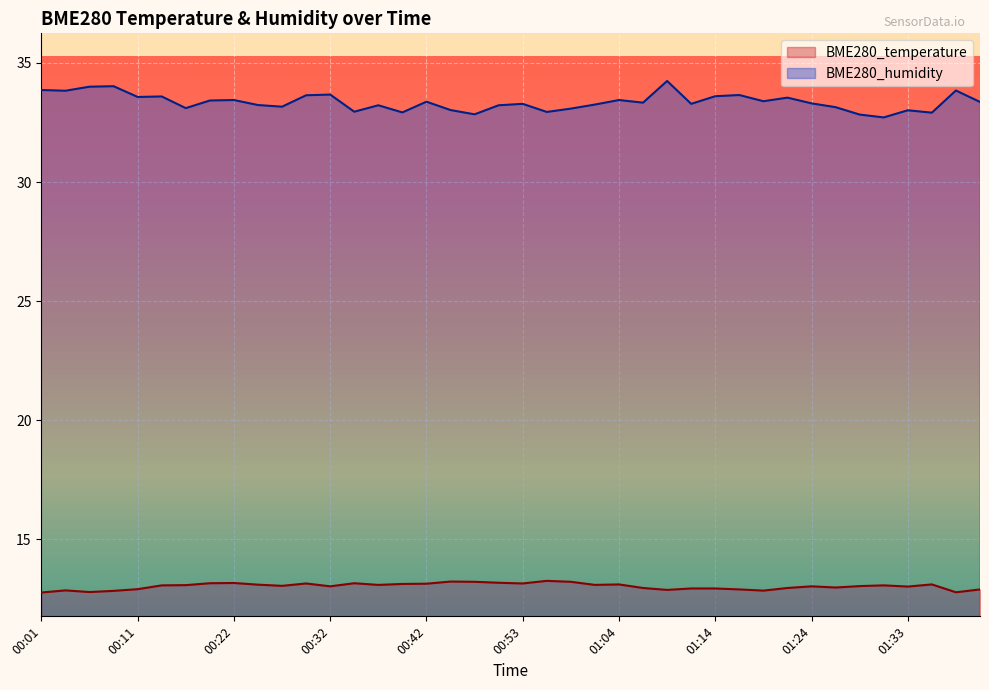

How many lines are shown in the chart?

2